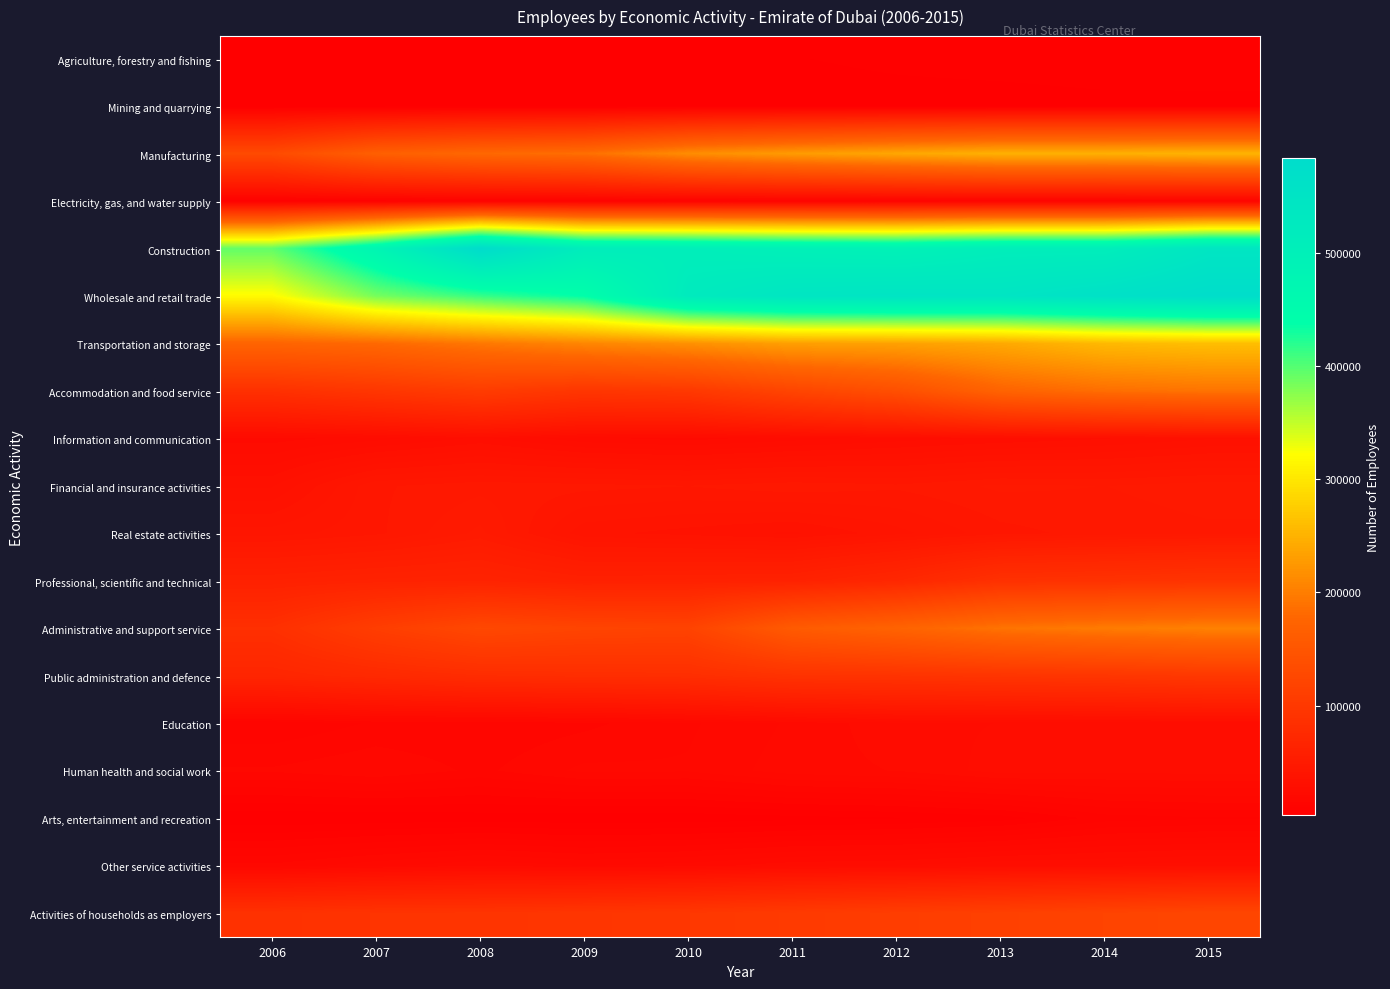

Which series has the largest range (max minus min)?

Wholesale and retail trade